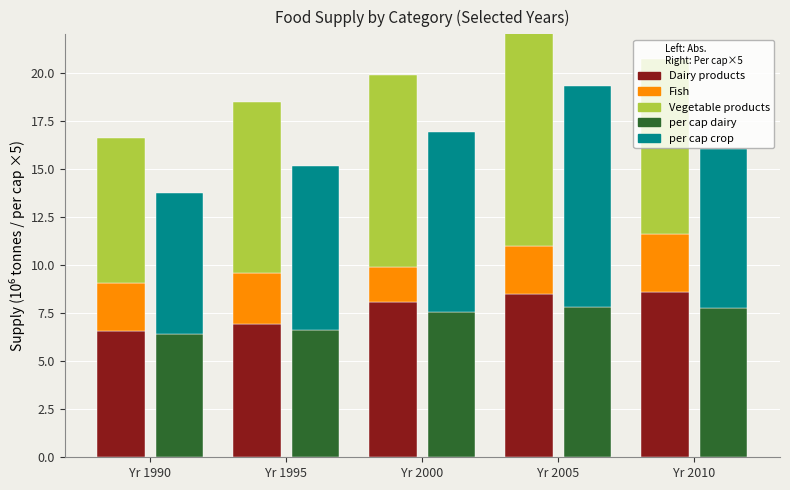

The value of Vegetable products at Yr 2005 is 12.4. True or false?

True